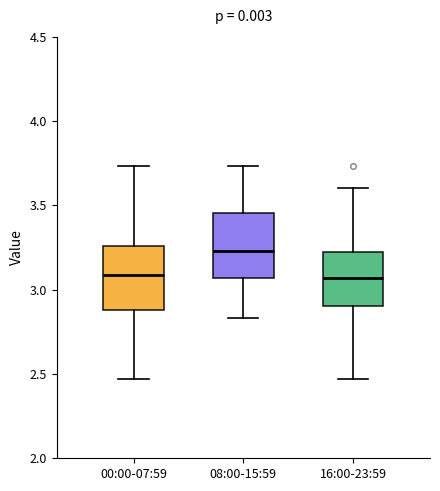

Reading left to right, transcribe this box plot: for each box, give where its median line is, the range the box spans, and where its two whiskers end, as read against the y-axis. The values are not printed on the chart, so give them approximately, as read against the axis.

00:00-07:59: median 3.10, box 2.90 to 3.25, whiskers 2.45 to 3.75
08:00-15:59: median 3.25, box 3.05 to 3.45, whiskers 2.85 to 3.75
16:00-23:59: median 3.05, box 2.90 to 3.20, whiskers 2.45 to 3.60